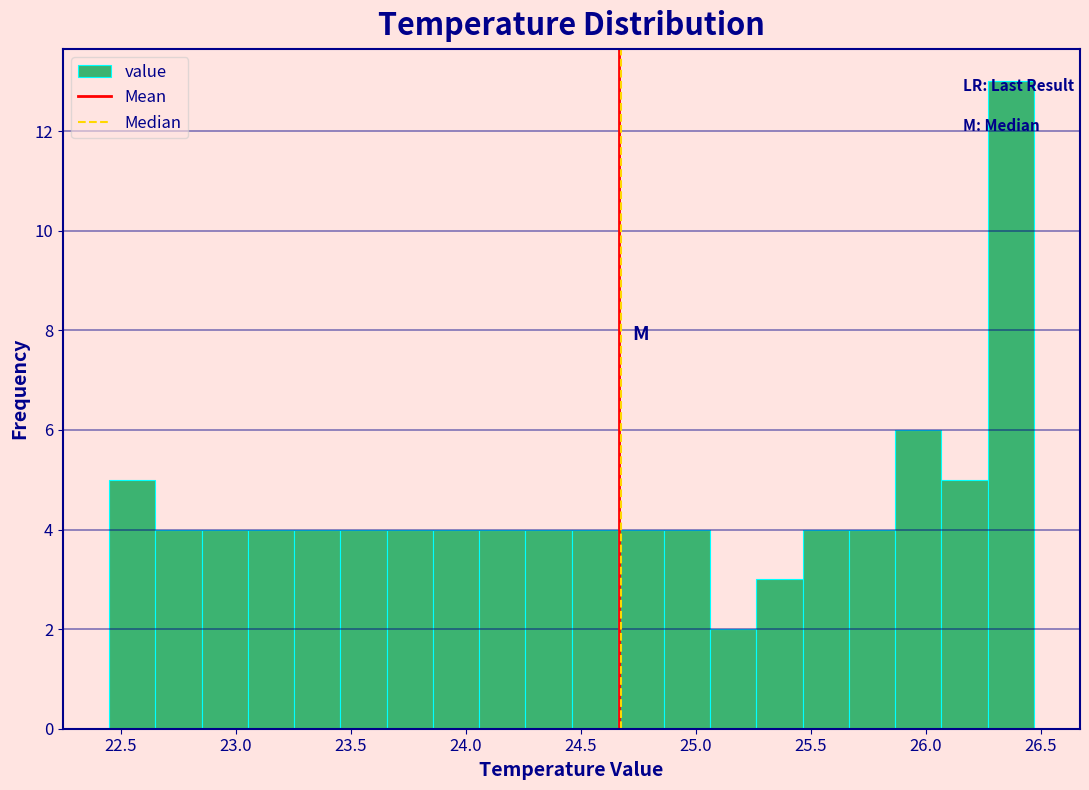

Over which range of the x-axis is the bar tallest?

26.25 to 26.45